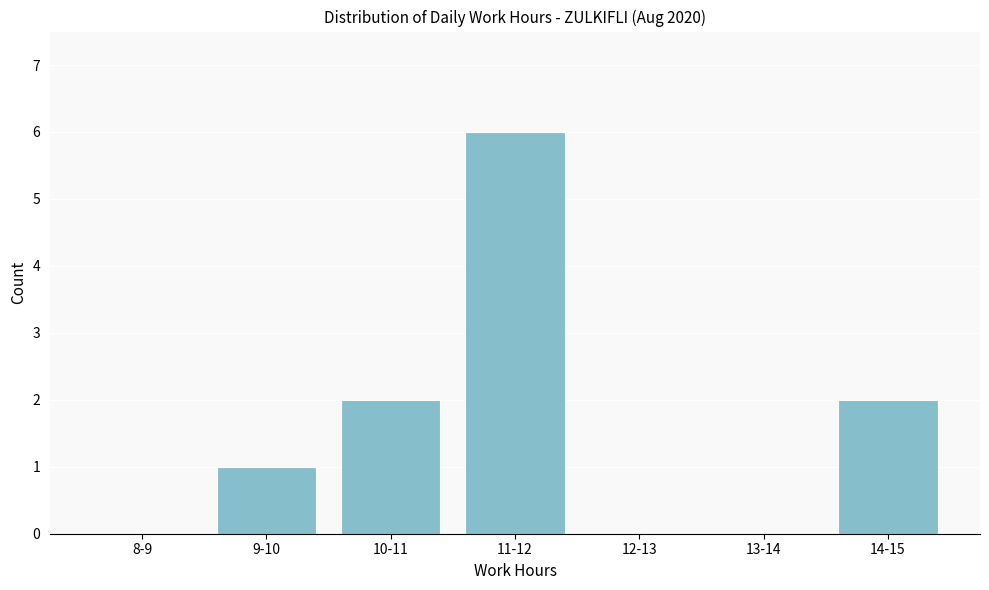

Reading right to left, list all the values displayed in this chart.

14-15=2	13-14=0	12-13=0	11-12=6	10-11=2	9-10=1	8-9=0